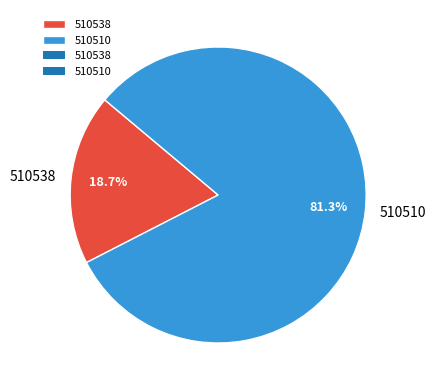

Is the sum of 510510 and 510538 greater than half?

Yes